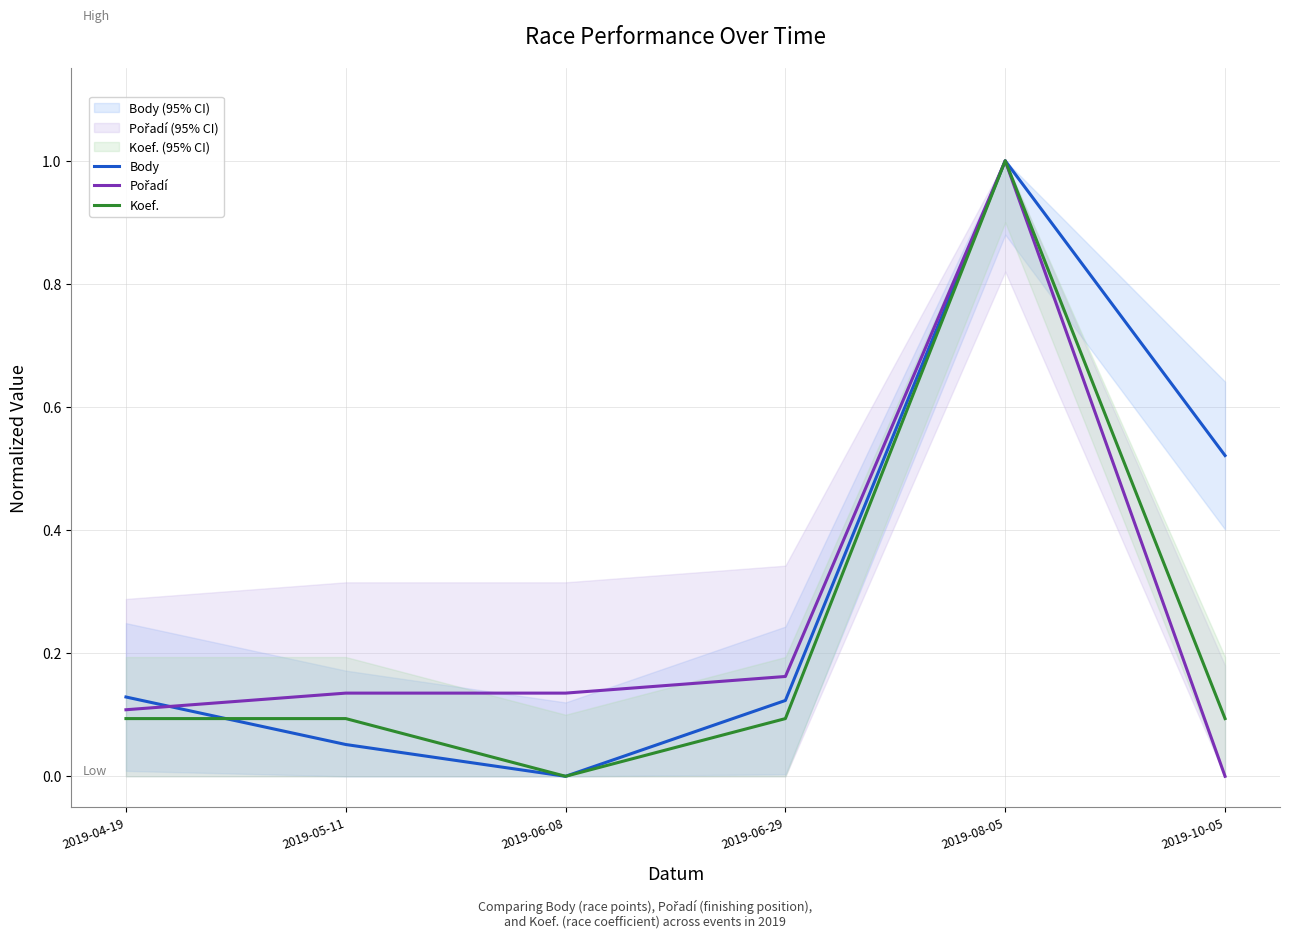

Reading left to right, list all the values displayed in this chart.

Body: 2019-04-19=0.1	2019-05-11=0.1	2019-06-08=0.0	2019-06-29=0.1	2019-08-05=1.0	2019-10-05=0.5
Pořadí: 2019-04-19=0.1	2019-05-11=0.1	2019-06-08=0.1	2019-06-29=0.2	2019-08-05=1.0	2019-10-05=0.0
Koef.: 2019-04-19=0.1	2019-05-11=0.1	2019-06-08=0.0	2019-06-29=0.1	2019-08-05=1.0	2019-10-05=0.1